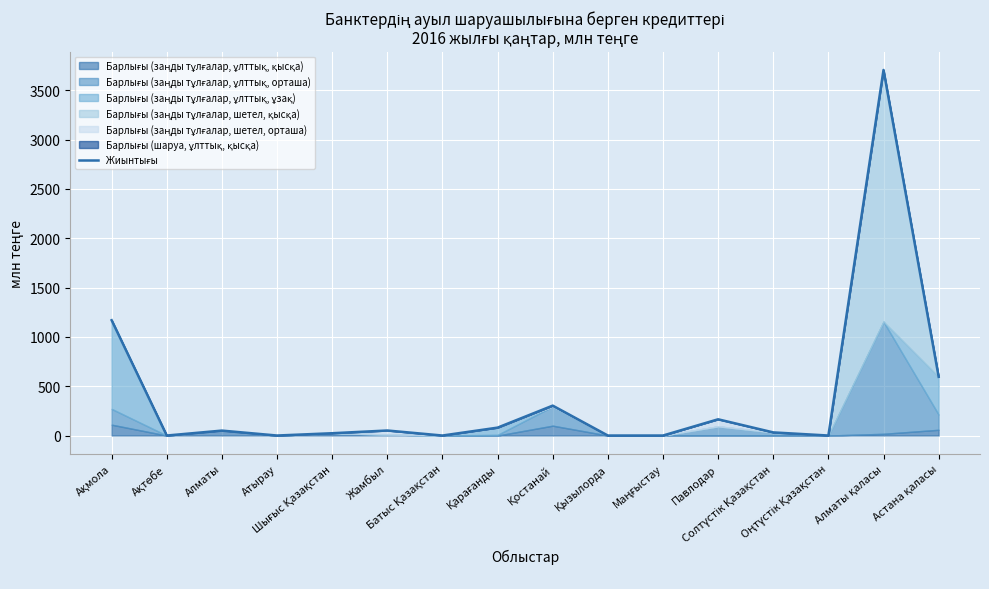

At which category does the chart reach its peak across all series?

Алматы қаласы